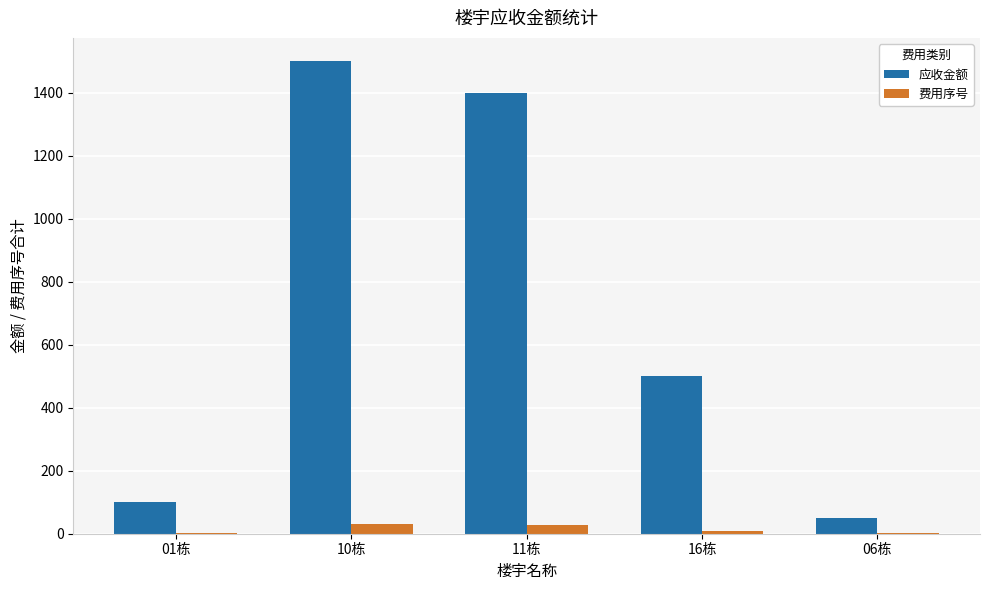

Which series has the largest total across all categories?

应收金额